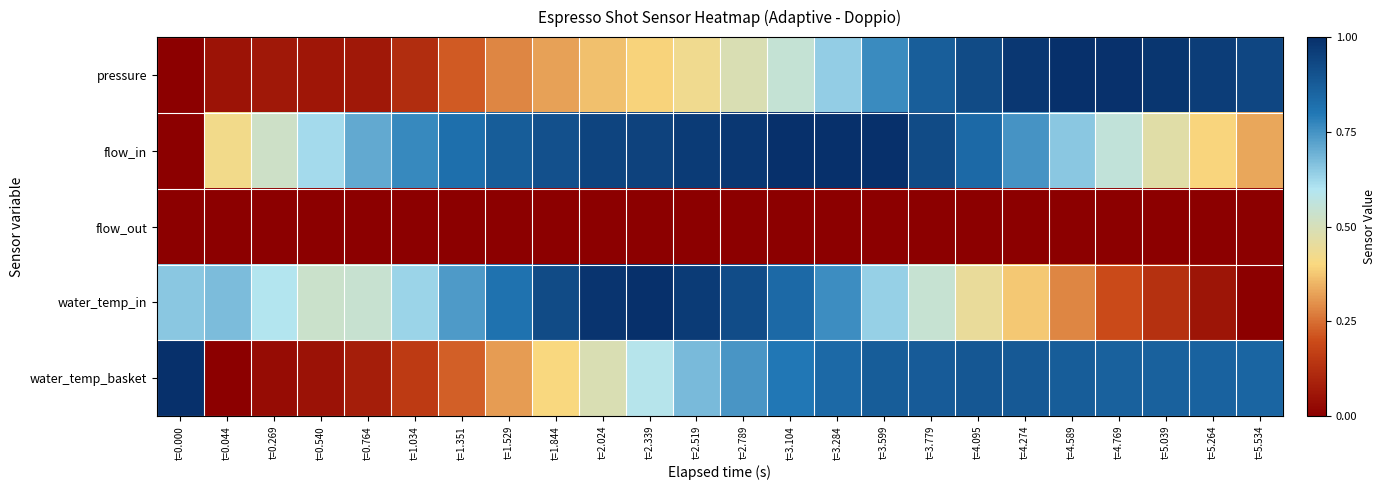

What is the total value across all series at t=3.104?

3.2